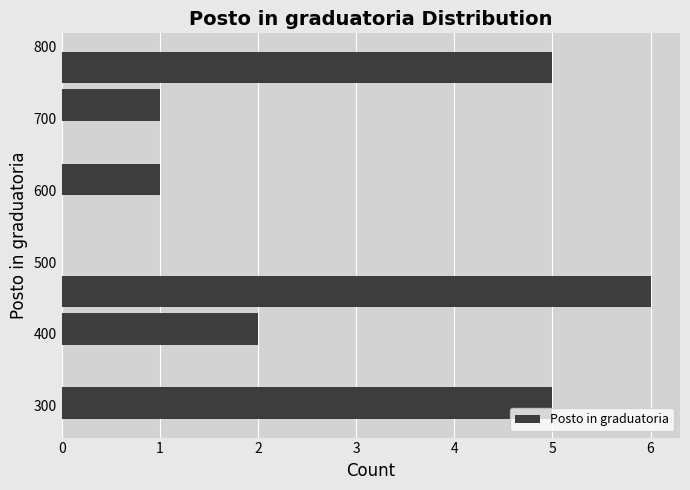

Reading bottom to top, list every bar in this chart as the range it spans on the y-axis followed by its length. Neither the bar edges nor the lengths are printed on the chart, so give them approximately, as read against the axes.

277 to 329: 5
329 to 381: 0
381 to 433: 2
433 to 485: 6
485 to 537: 0
537 to 589: 0
589 to 641: 1
641 to 693: 0
693 to 745: 1
745 to 797: 5